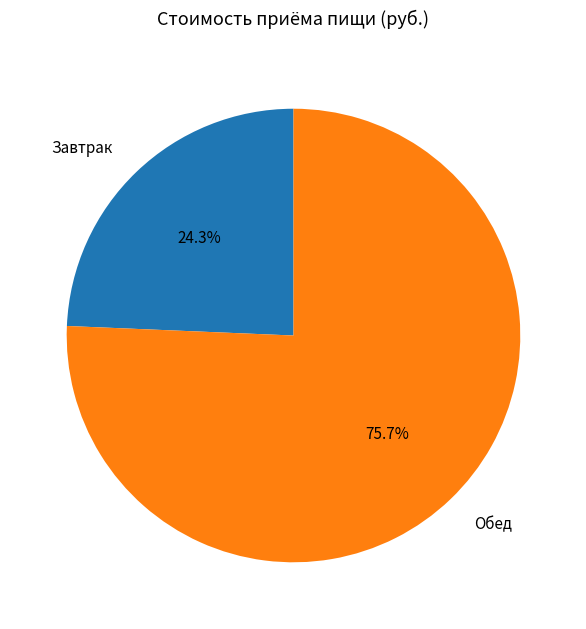

Between Завтрак and Обед, which is larger?

Обед